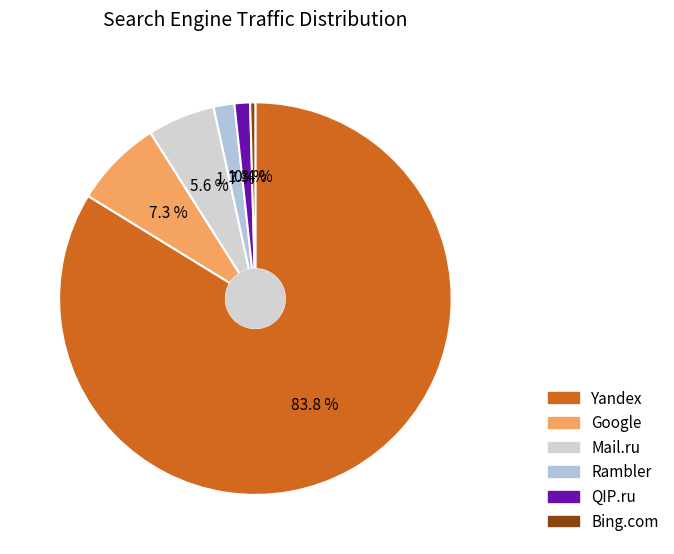

True or false: QIP.ru accounts for 1% of the total.

True